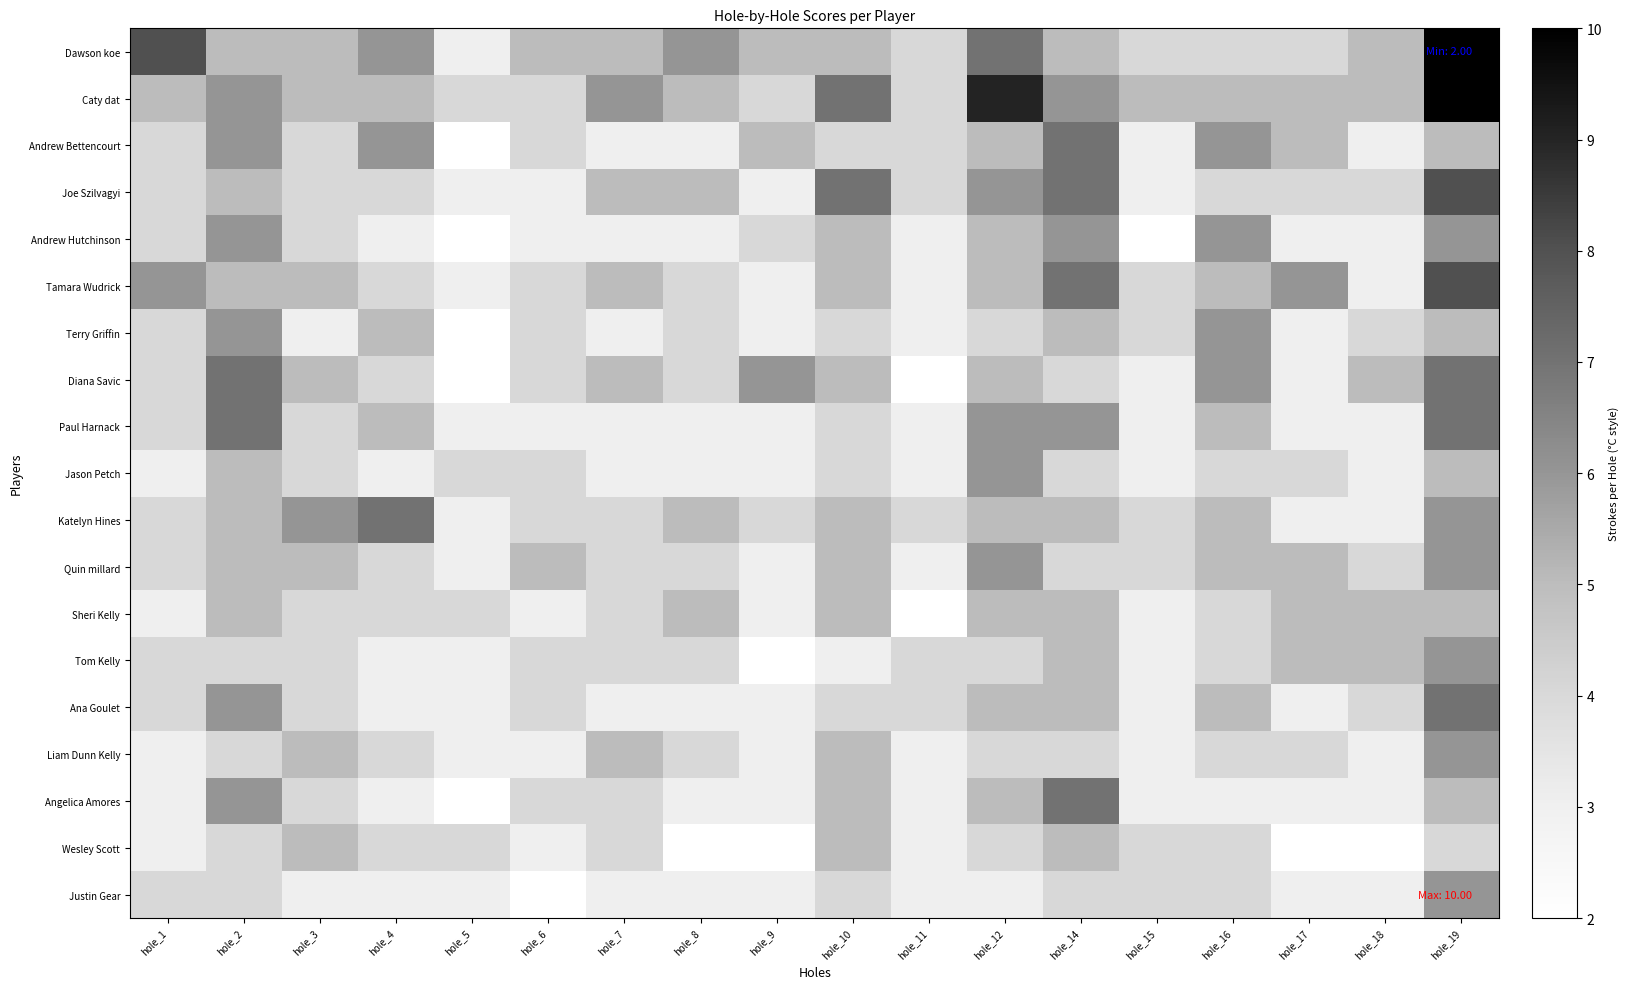

How many series are shown in this chart?

19